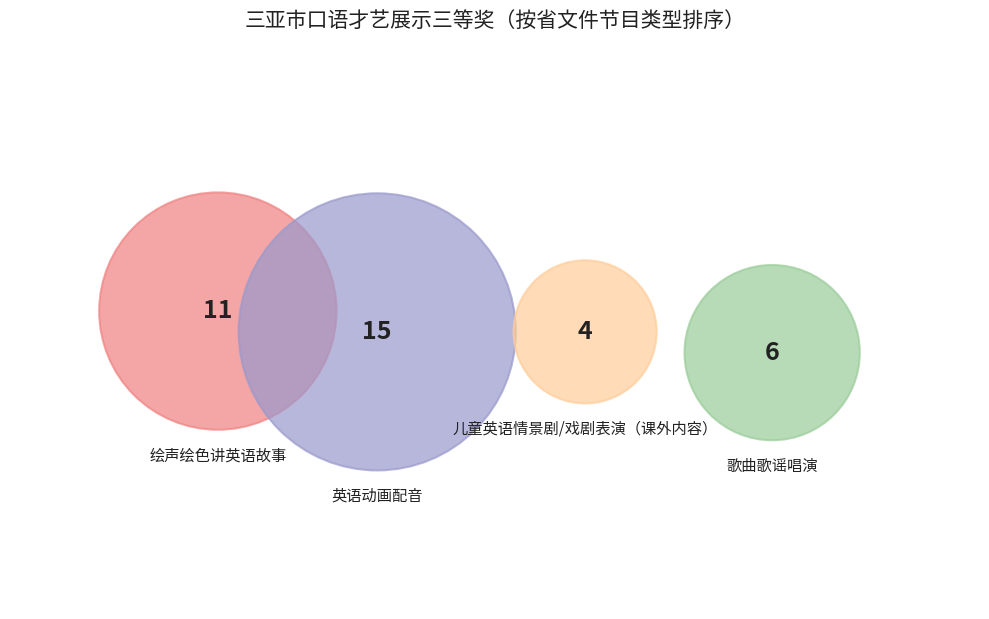

Count the number of slices in the pie.

4